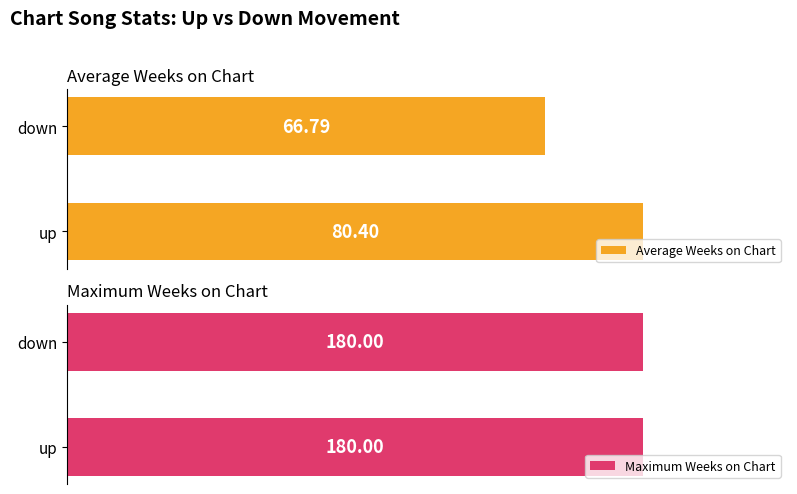

Which category has the highest value in the Average Weeks on Chart series?

up